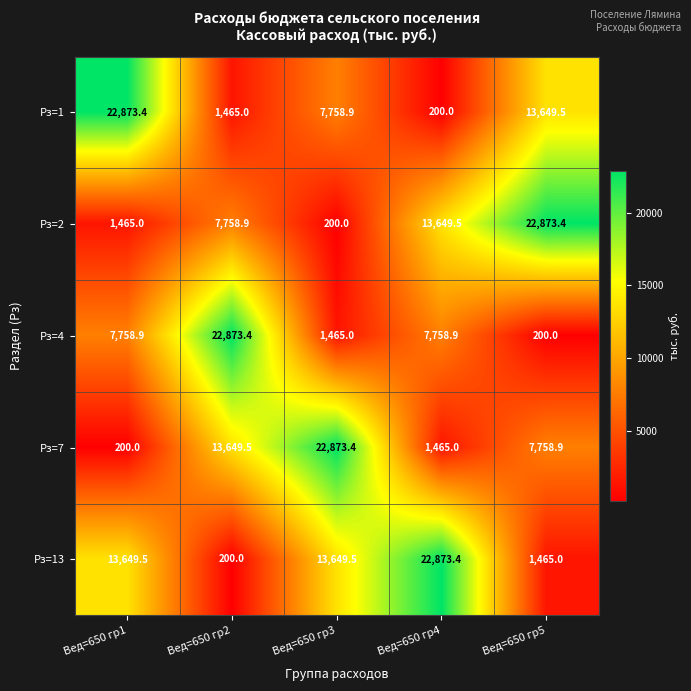

Which category has the lowest value in the Рз=13 series?

Вед=650 гр2